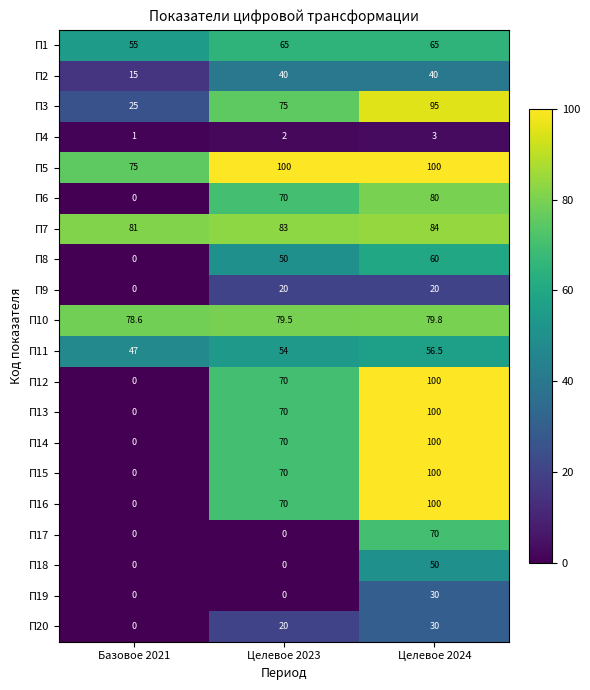

Where is П20 nearest to the value 15?

Целевое 2023